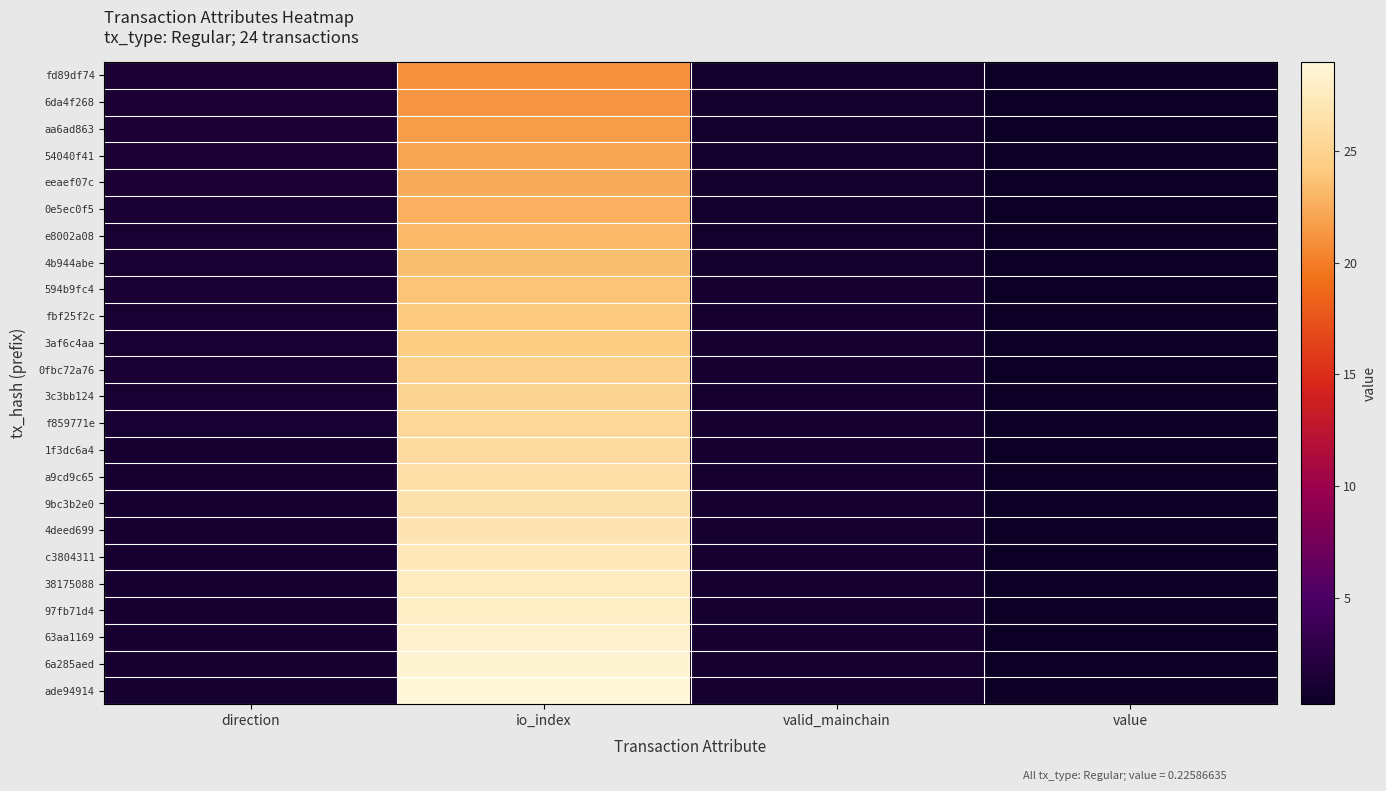

Rank the series at value from lowest to highest value.

ade94914, 6a285aed, 63aa1169, 97fb71d4, 38175088, c3804311, 4deed699, 9bc3b2e0, a9cd9c65, 1f3dc6a4, f859771e, 3c3bb124, 0fbc72a76, 3af6c4aa, fbf25f2c, 594b9fc4, 4b944abe, e8002a08, 0e5ec0f5, eeaef07c, 54040f41, aa6ad863, 6da4f268, fd89df74